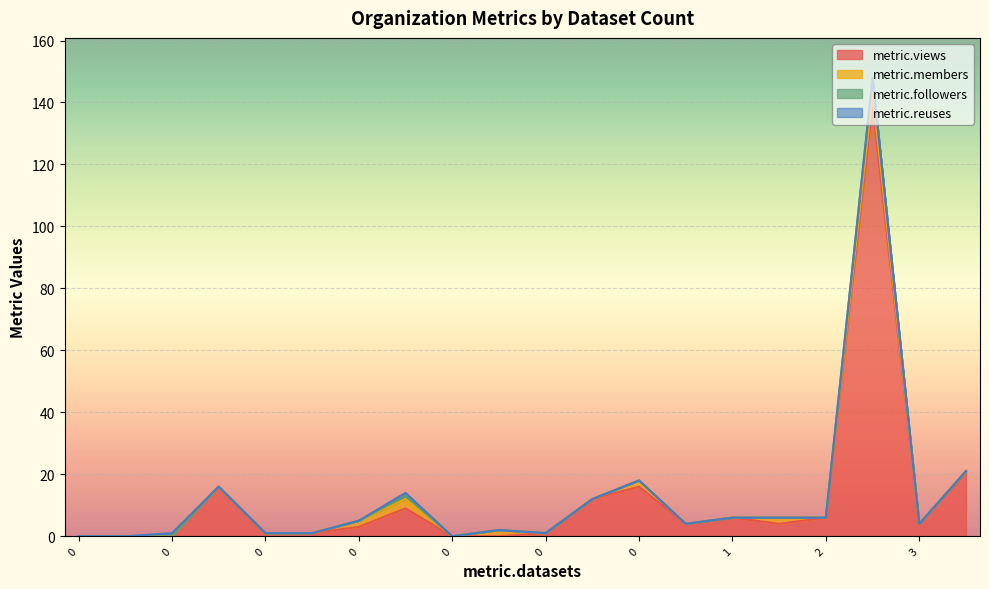

True or false: metric.reuses and metric.members cross at least once.

False